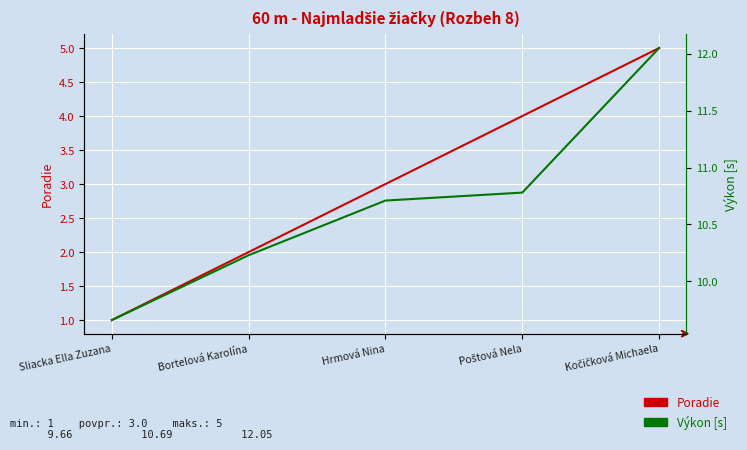

What is the sum of all Výkon [s] values?

53.4